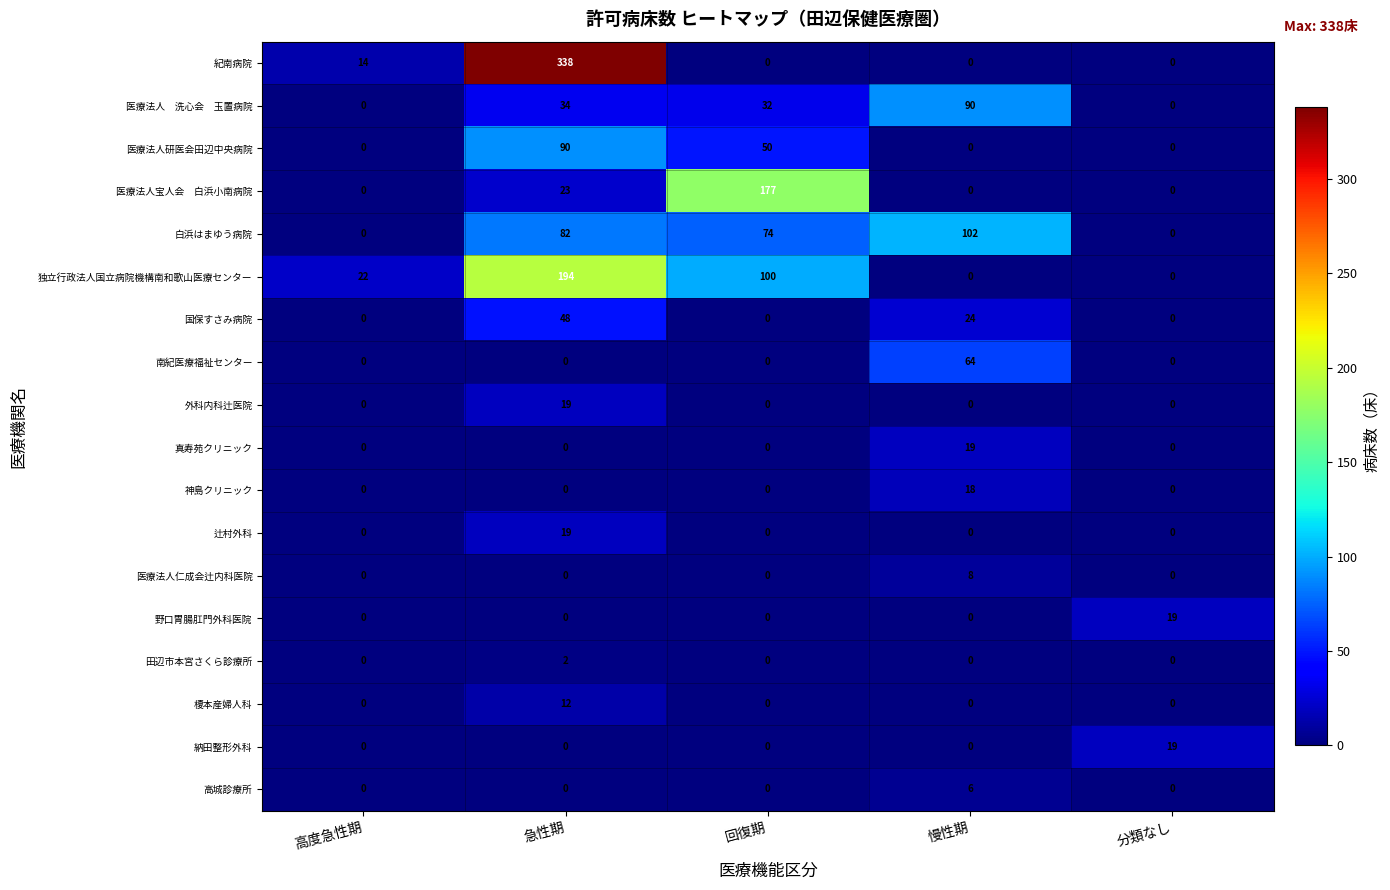

What is the difference between the 紀南病院 values at 分類なし and 急性期?

338